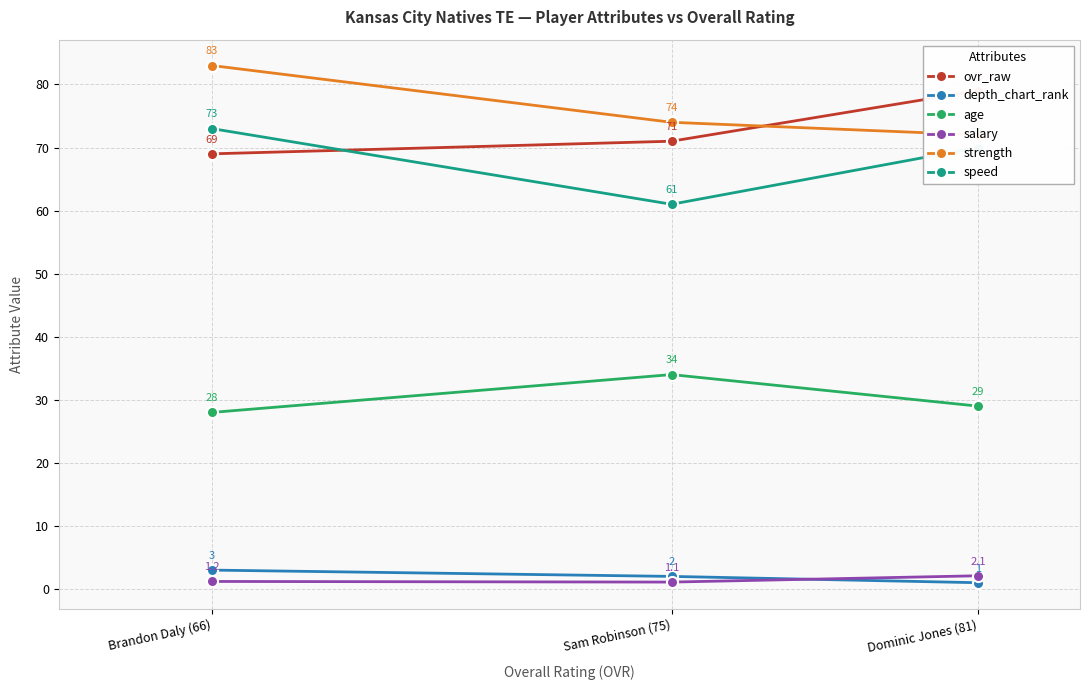

What is the difference between the highest and lowest values at Brandon Daly (66)?

81.8